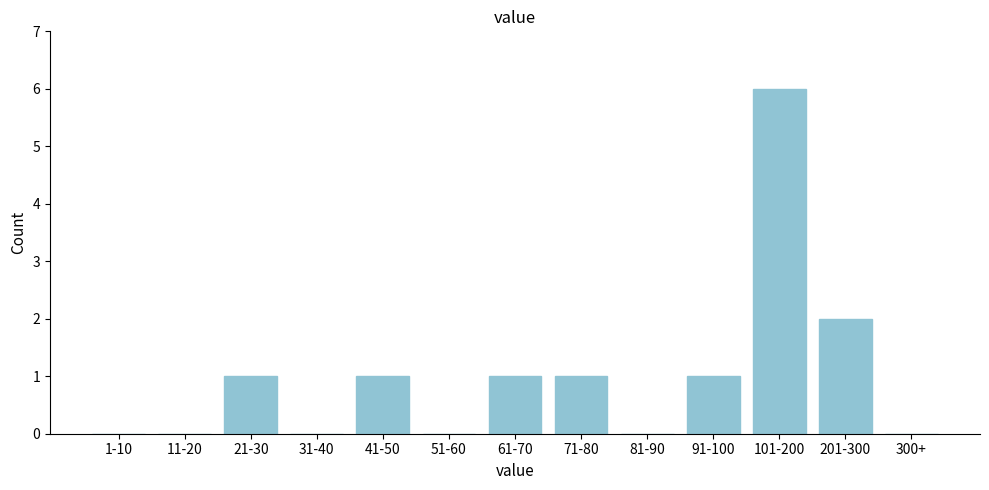

Reading left to right, what are all the values shown in this chart?

1-10=0	11-20=0	21-30=1	31-40=0	41-50=1	51-60=0	61-70=1	71-80=1	81-90=0	91-100=1	101-200=6	201-300=2	300+=0